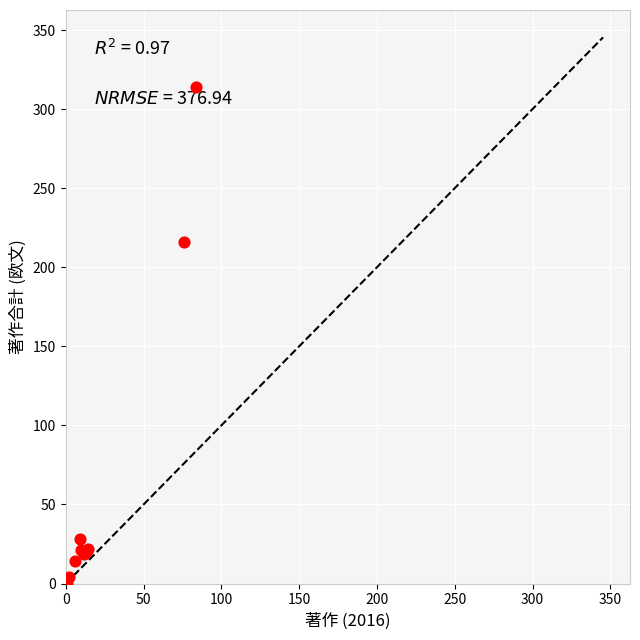

What Y value in the scatter plot is closest to 157?

216